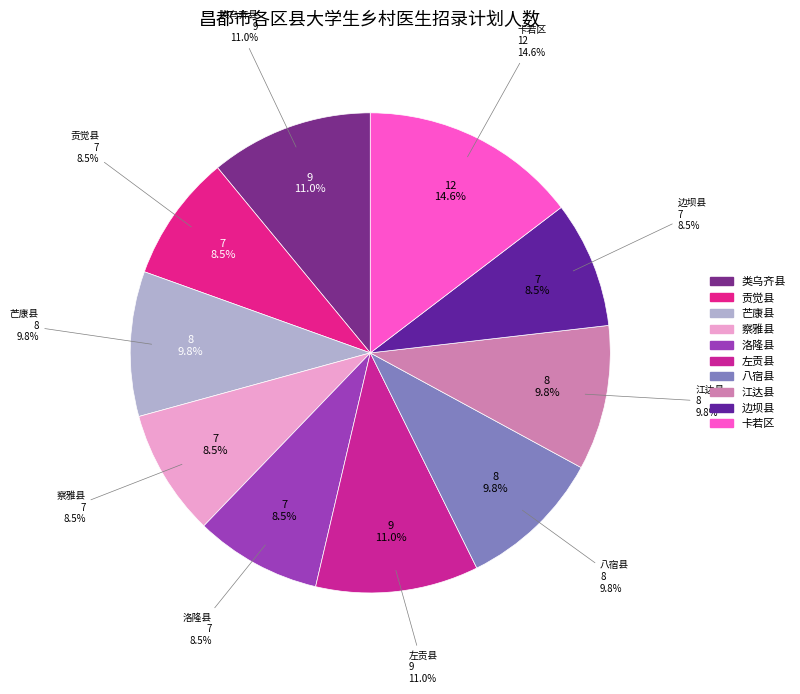

How many segments does this pie chart have?

10